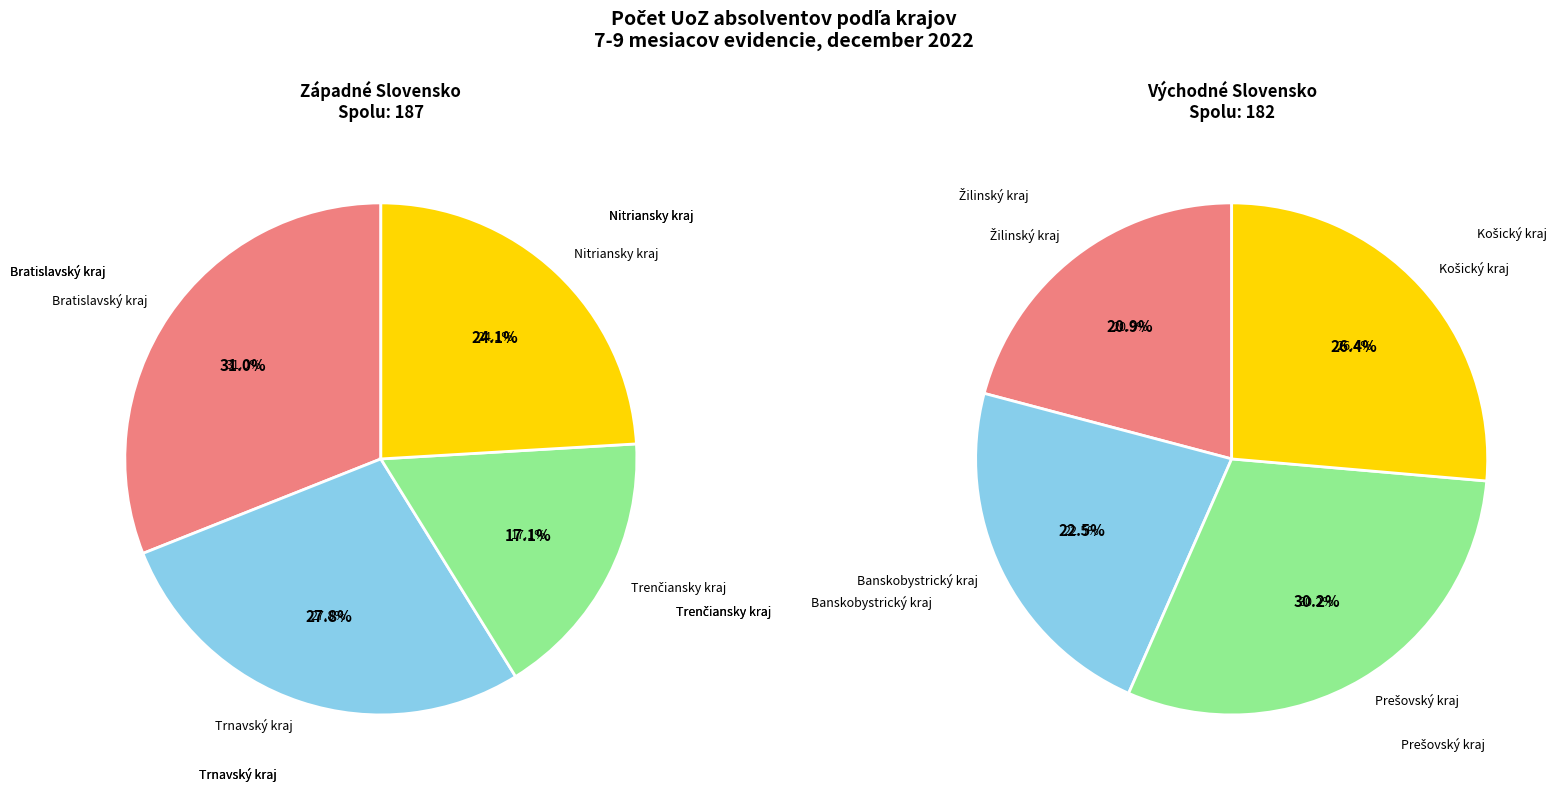

Is there a majority slice in this chart?

No